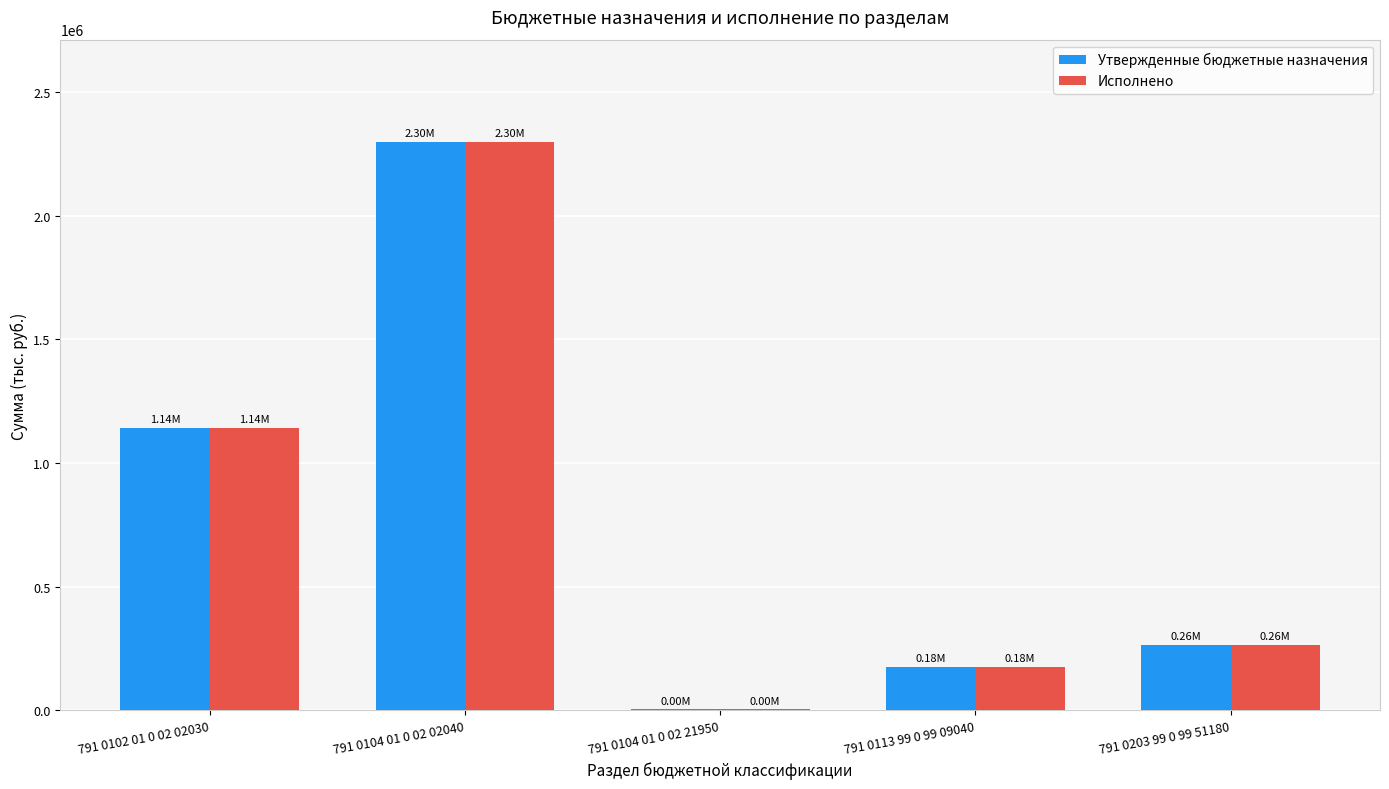

What is the sum of the Утвержденные бюджетные назначения values at 791 0113 99 0 99 09040 and 791 0104 01 0 02 02040?

2474046.0